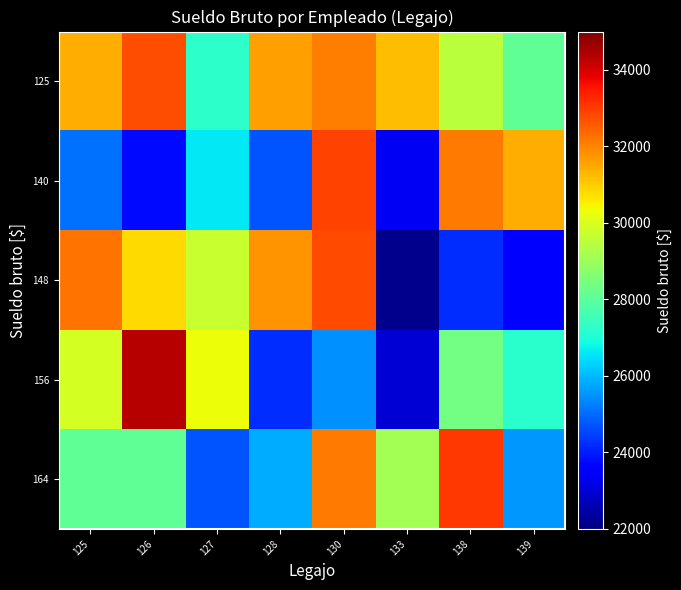

At how many categories does at least one series exceed 33002?

2